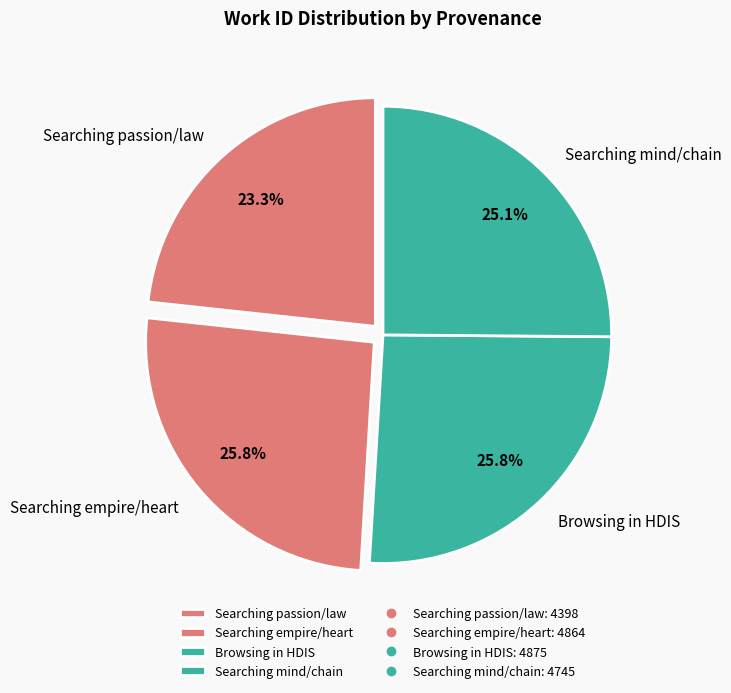

Approximately how many times larger is the value at Browsing in HDIS compared to Searching empire/heart?

1.0